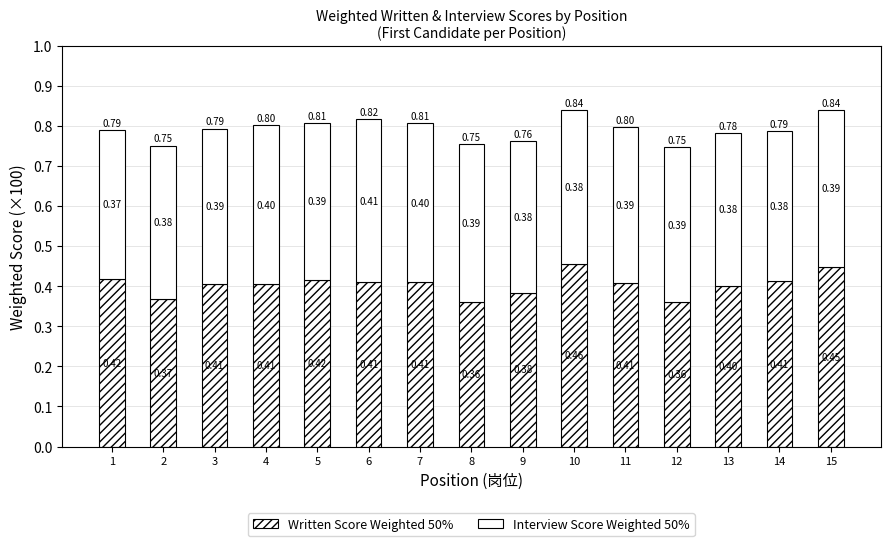

Count the Written Score Weighted 50% values in the range 0 to 1.

15